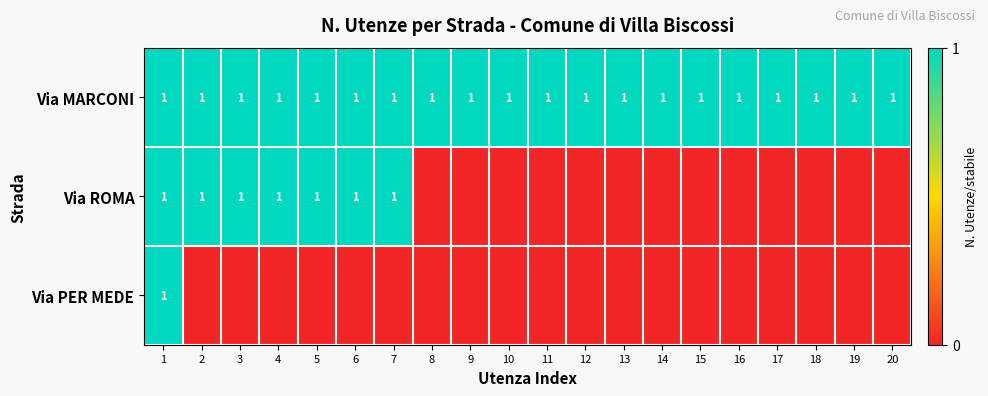

What is the maximum value for Via MARCONI?

1